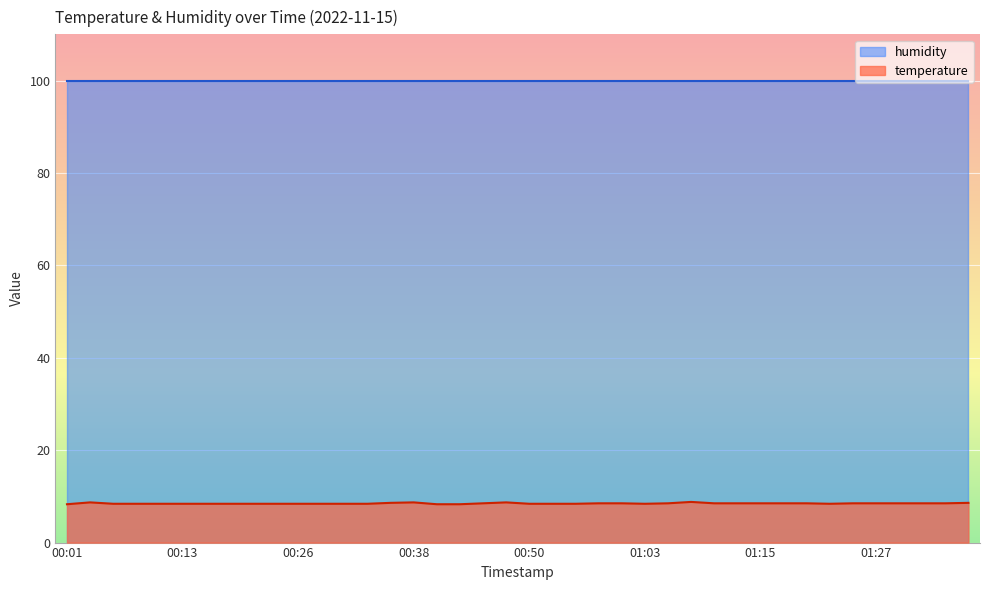

Rank the categories by value from highest to lowest.

01:08, 00:03, 00:38, 00:48, 00:36, 01:37, 00:46, 00:58, 01:00, 01:05, 01:10, 01:13, 01:15, 01:18, 01:20, 01:25, 01:27, 01:30, 01:32, 01:35, 00:06, 00:08, 00:11, 00:13, 00:16, 00:18, 00:21, 00:23, 00:26, 00:28, 00:31, 00:33, 00:50, 00:53, 00:55, 01:03, 01:22, 00:01, 00:41, 00:43